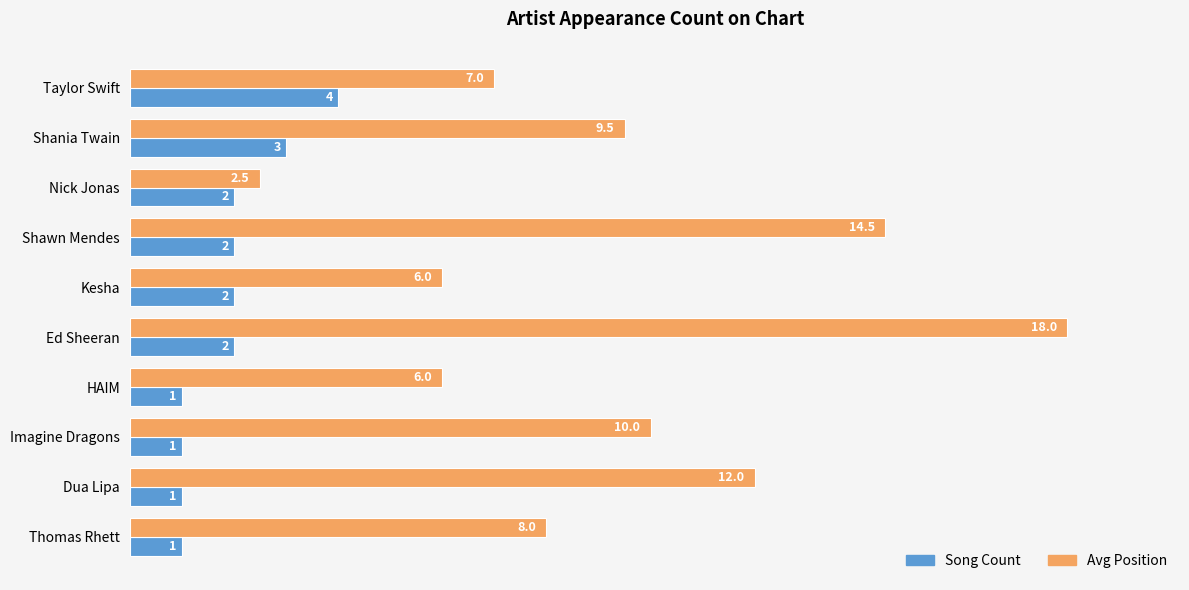

Which series has the widest spread of values?

Avg Position